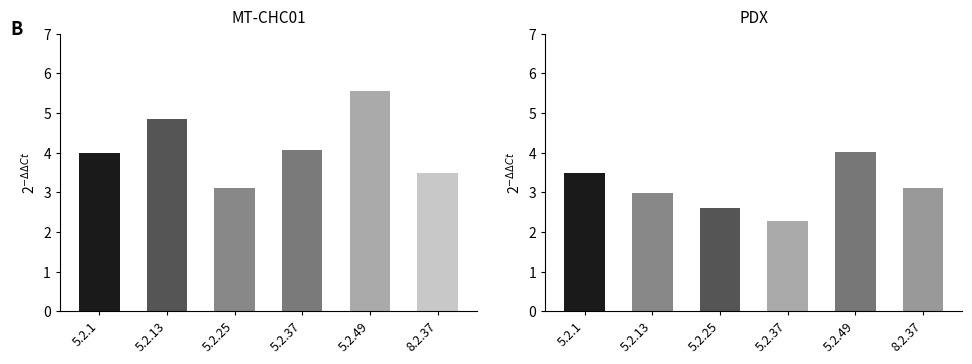

What is the average value of the 8.3.1 series?

3.1